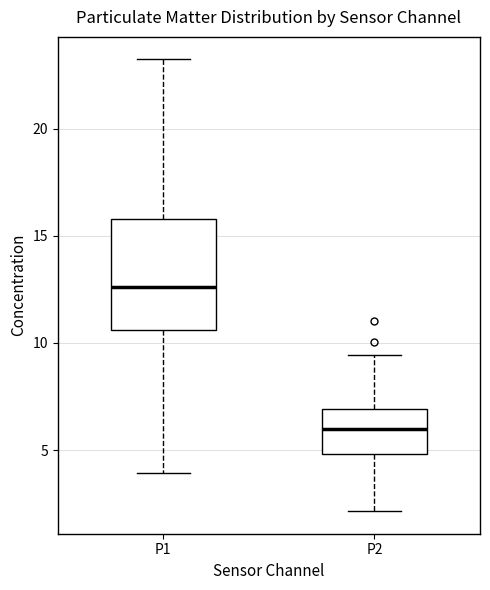

Reading left to right, read every box against the y-axis: the position of its median line, the range the box covers, and the ends of its whiskers. The values are not printed on the chart, so give them approximately, as read against the axis.

P1: median 12.5, box 10.5 to 16.0, whiskers 4.0 to 23.0
P2: median 6.0, box 5.0 to 7.0, whiskers 2.0 to 9.5